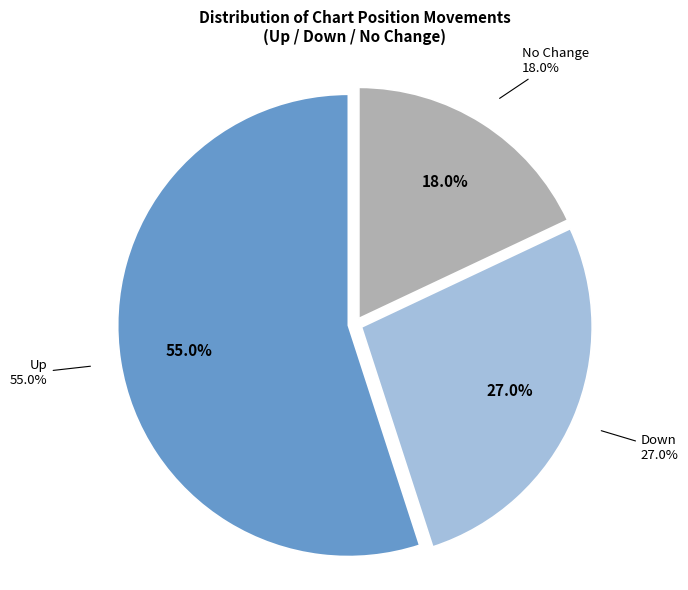

Count the number of slices in the pie.

3